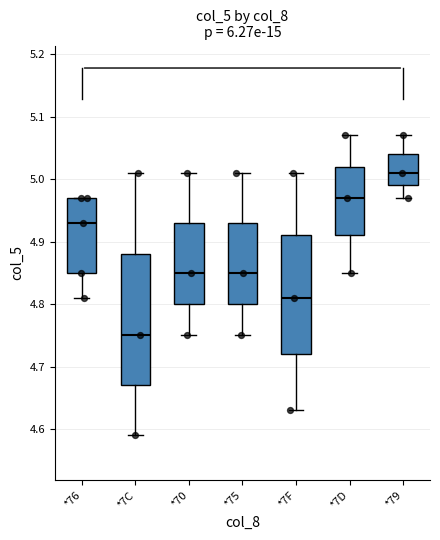

Which box has the lowest median line?

*7C